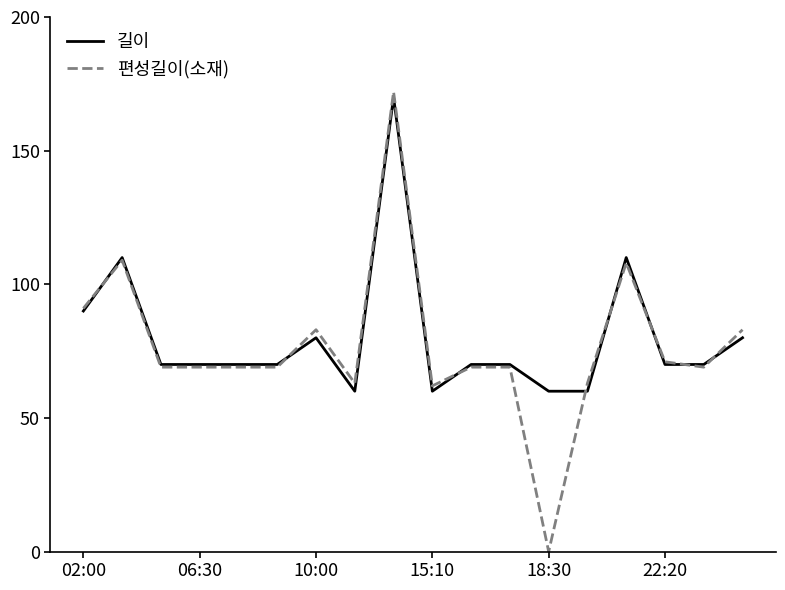

Which series has the largest total across all categories?

길이